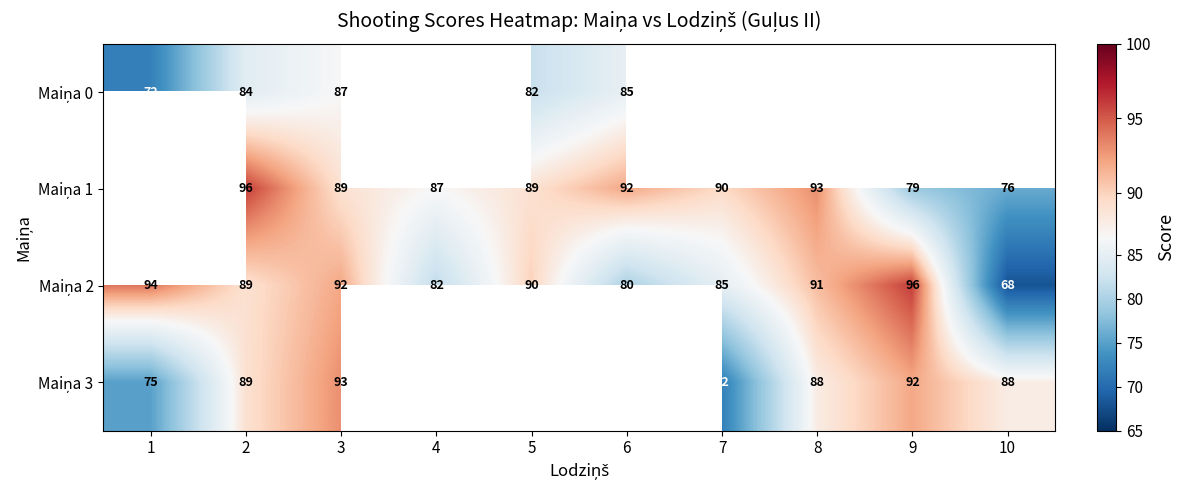

What is the total value across all series at 3?

361